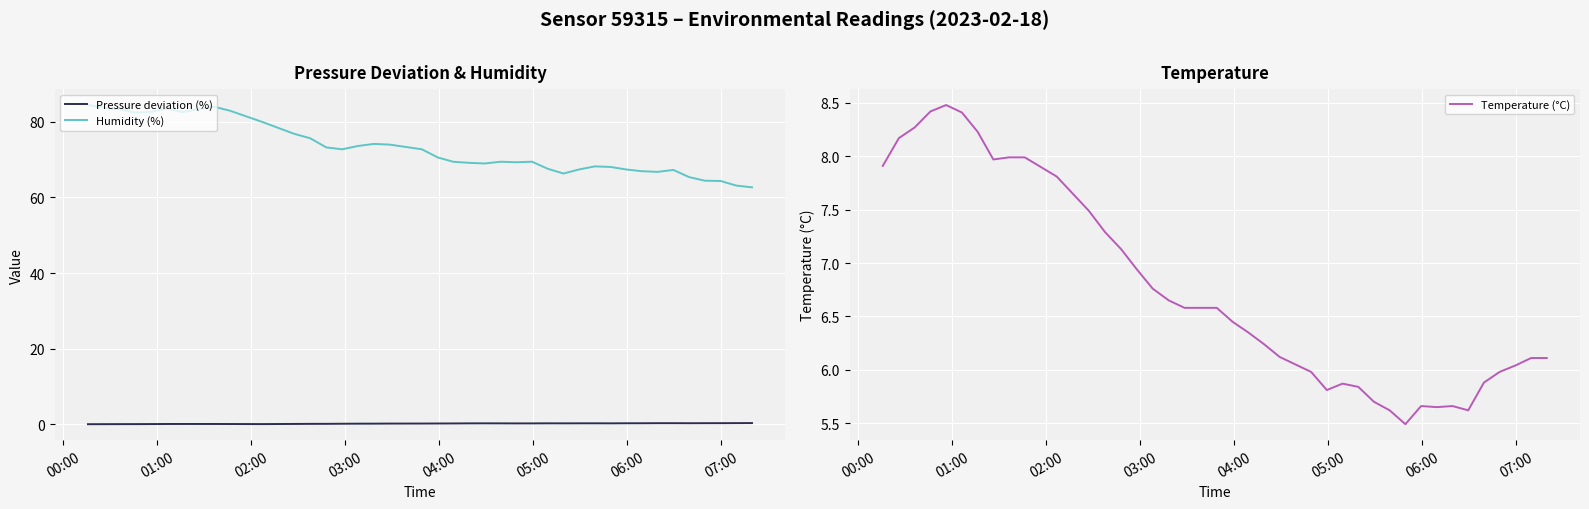

What is the sum of all Humidity (%) values?

2918.1